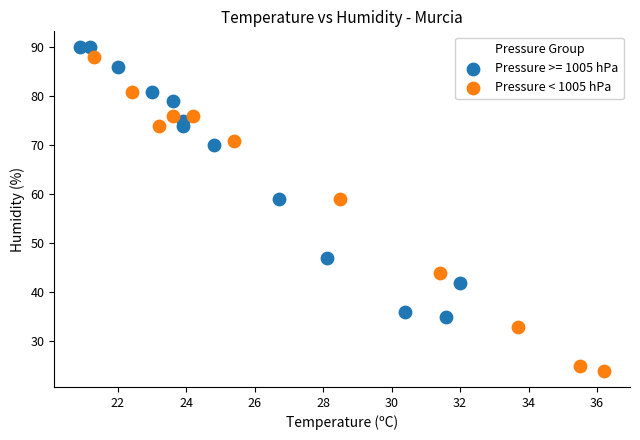

Which series has the largest Y range (max minus min)?

Pressure < 1005 hPa